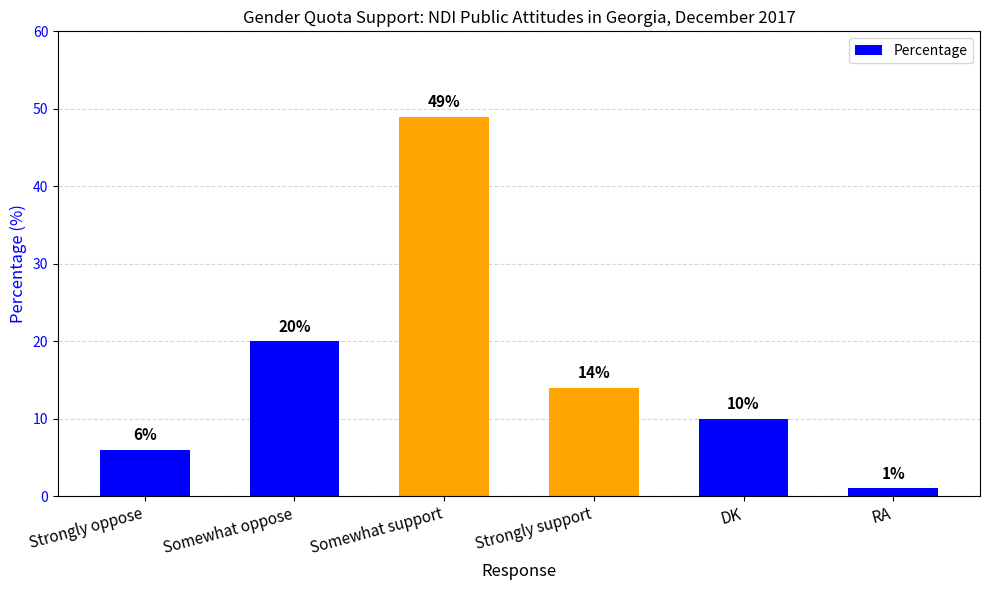

Is it true that the value at Strongly support is 14?

True